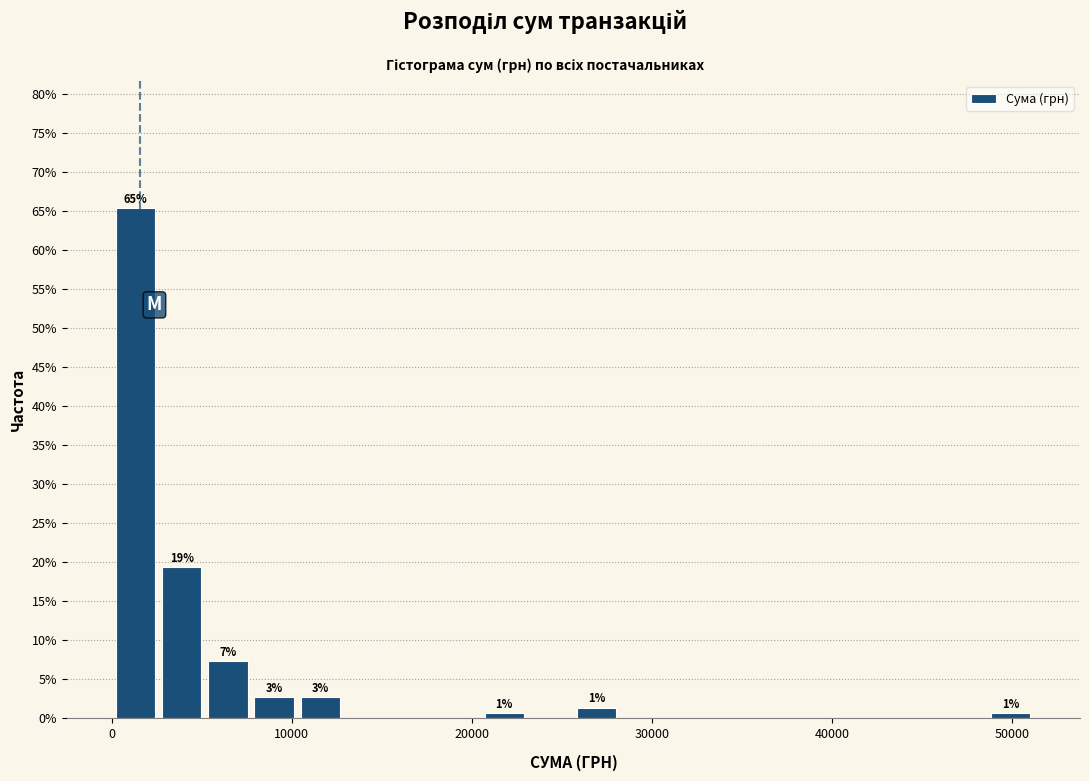

Read against the x-axis, roughly where is the centre of the tallest bar?

1000